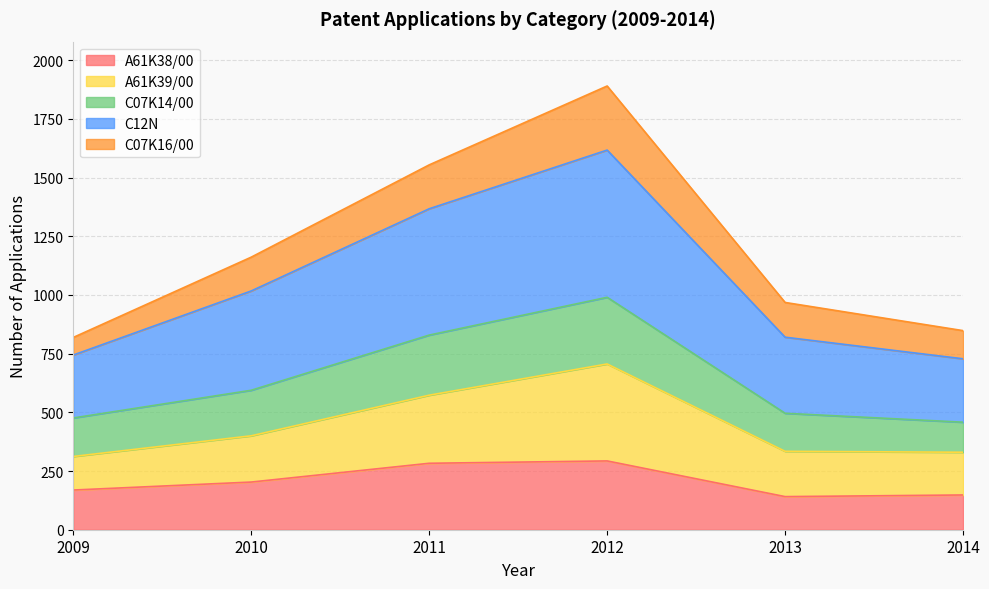

True or false: C12N and A61K38/00 intersect in this chart.

False